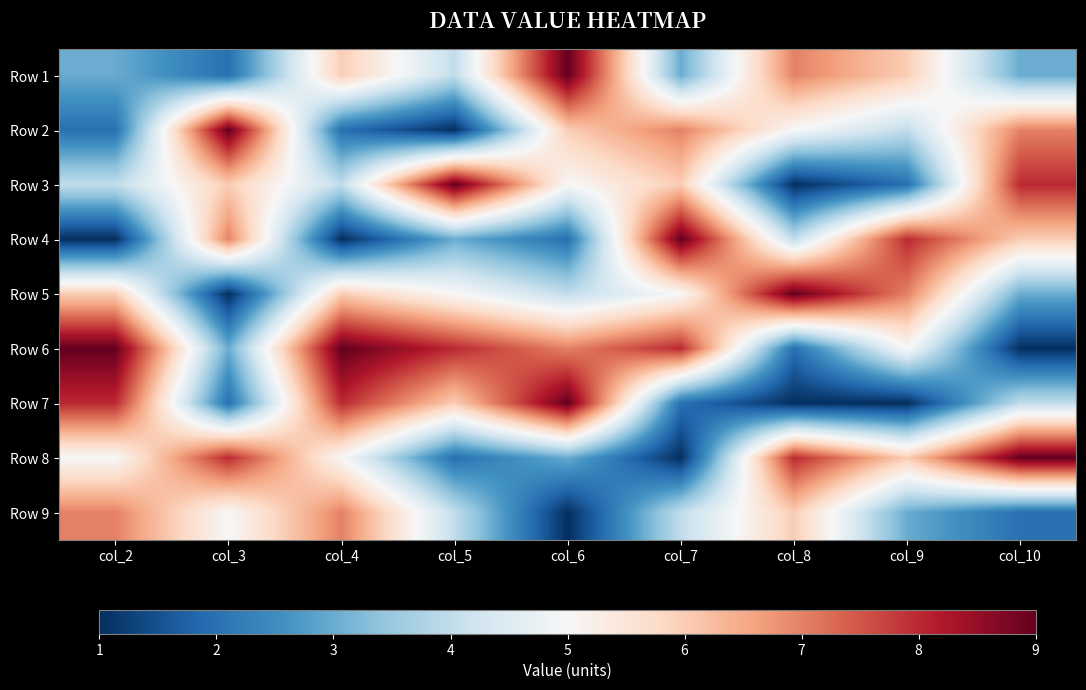

What is the total value across all series at col_6?

46